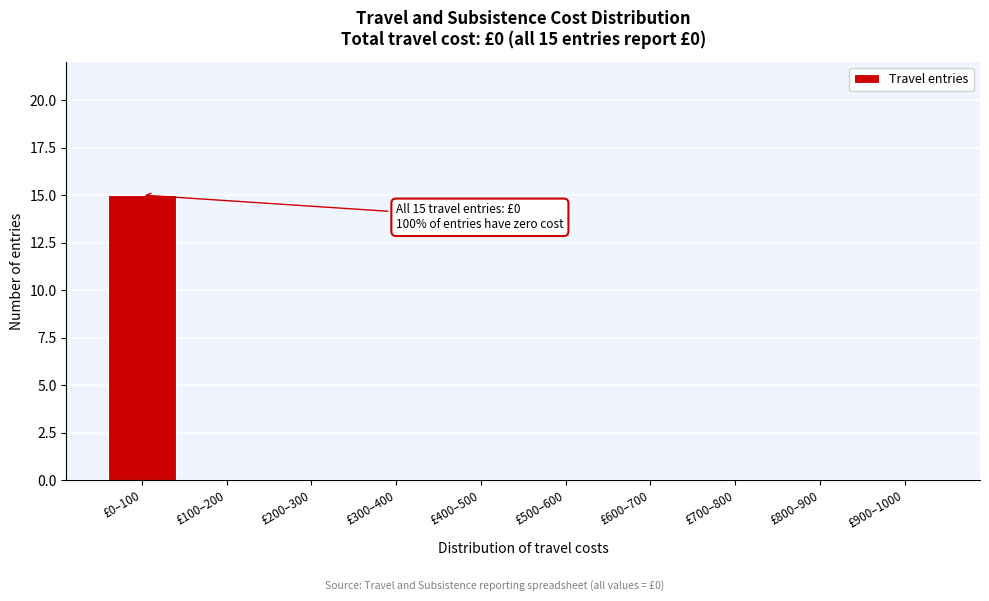

Reading left to right, extract all data points from this chart.

£0–100=15	£100–200=0	£200–300=0	£300–400=0	£400–500=0	£500–600=0	£600–700=0	£700–800=0	£800–900=0	£900–1000=0